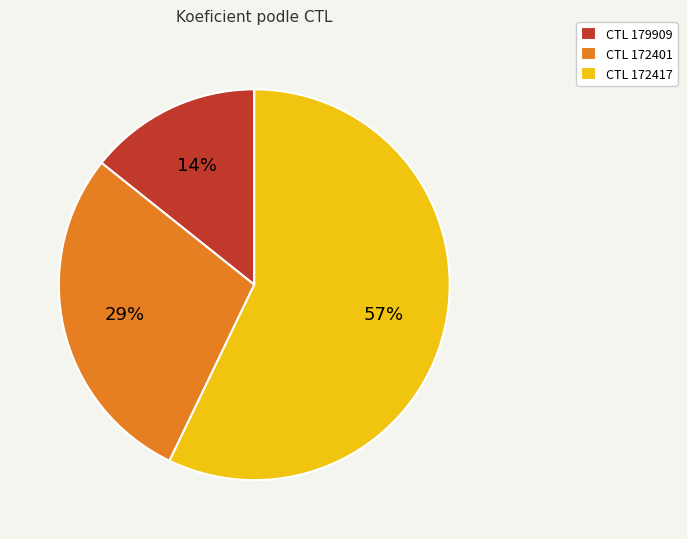

True or false: CTL 172417 accounts for 57% of the total.

True